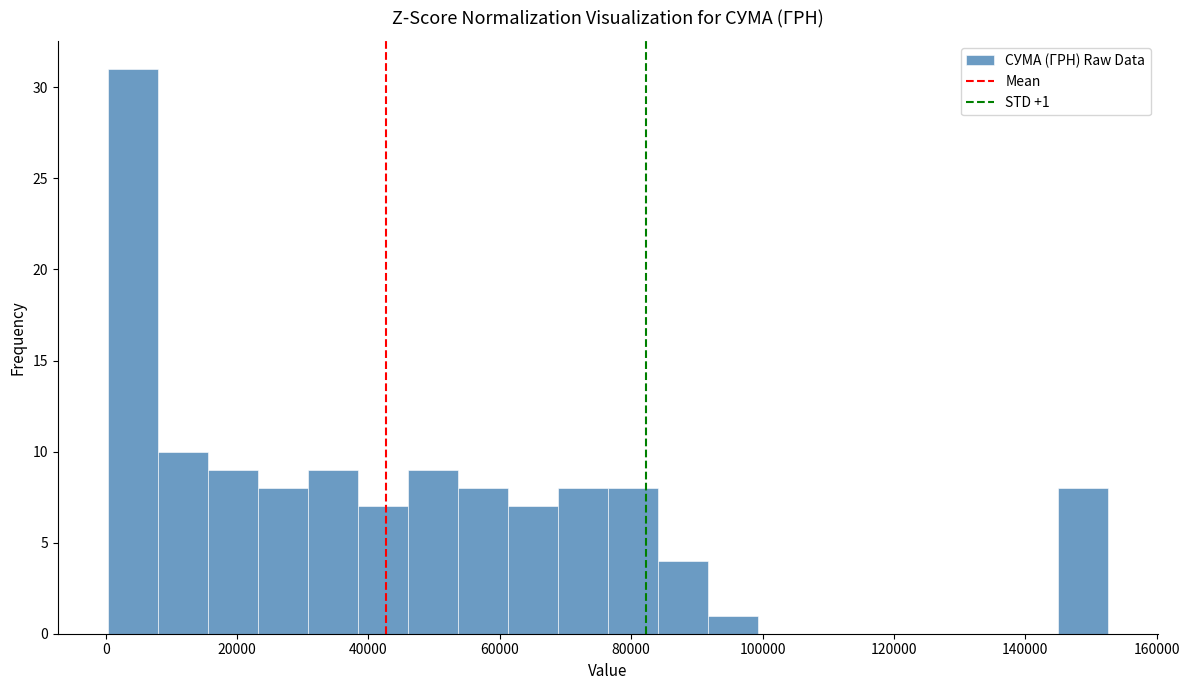

Around what value on the x-axis is the tallest bar? Give the approximate position of its centre, as read against the axis.

4000